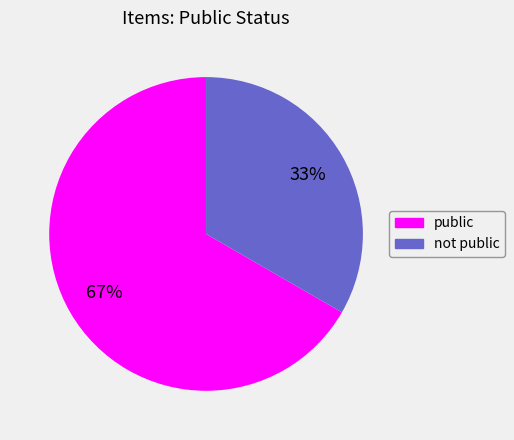

To the nearest percent, what is the average slice percentage?

50%